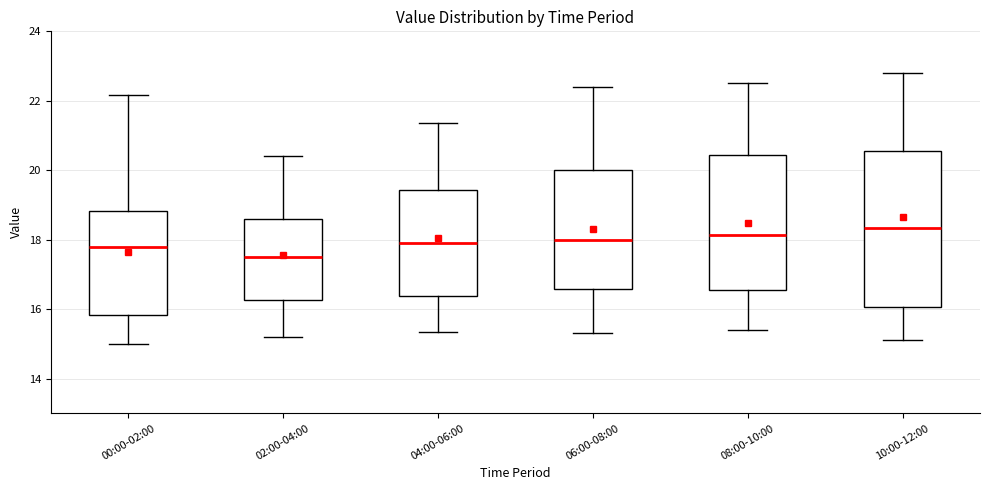

Reading left to right, read every box against the y-axis: the position of its median line, the range the box covers, and the ends of its whiskers. The values are not printed on the chart, so give them approximately, as read against the axis.

00:00-02:00: median 17.8, box 15.8 to 18.8, whiskers 15.0 to 22.2
02:00-04:00: median 17.6, box 16.2 to 18.6, whiskers 15.2 to 20.4
04:00-06:00: median 18.0, box 16.4 to 19.4, whiskers 15.4 to 21.4
06:00-08:00: median 18.0, box 16.6 to 20.0, whiskers 15.4 to 22.4
08:00-10:00: median 18.2, box 16.6 to 20.4, whiskers 15.4 to 22.6
10:00-12:00: median 18.4, box 16.0 to 20.6, whiskers 15.2 to 22.8